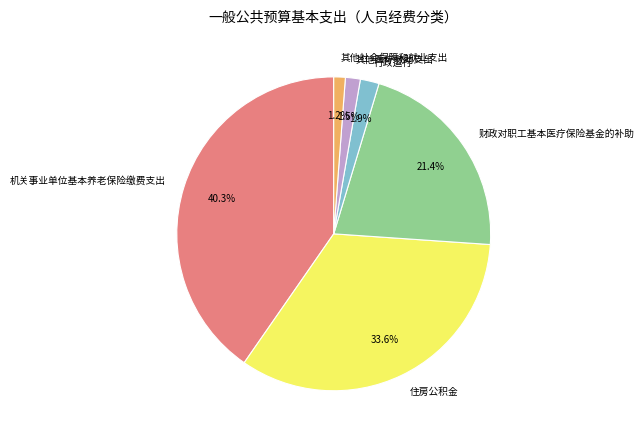

Does any single category account for the majority?

No